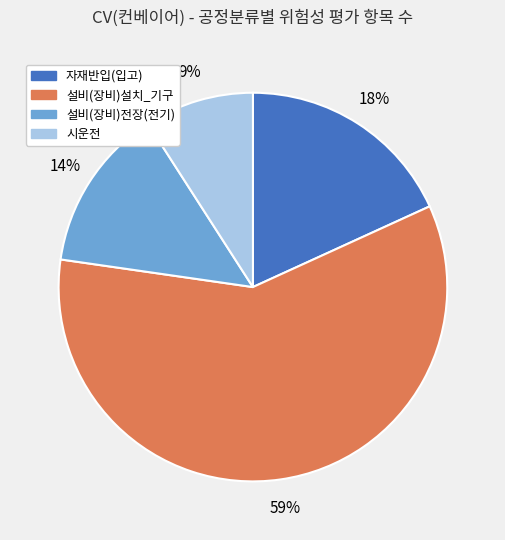

Rank the categories by value from lowest to highest.

시운전, 설비(장비)전장(전기), 자재반입(입고), 설비(장비)설치_기구